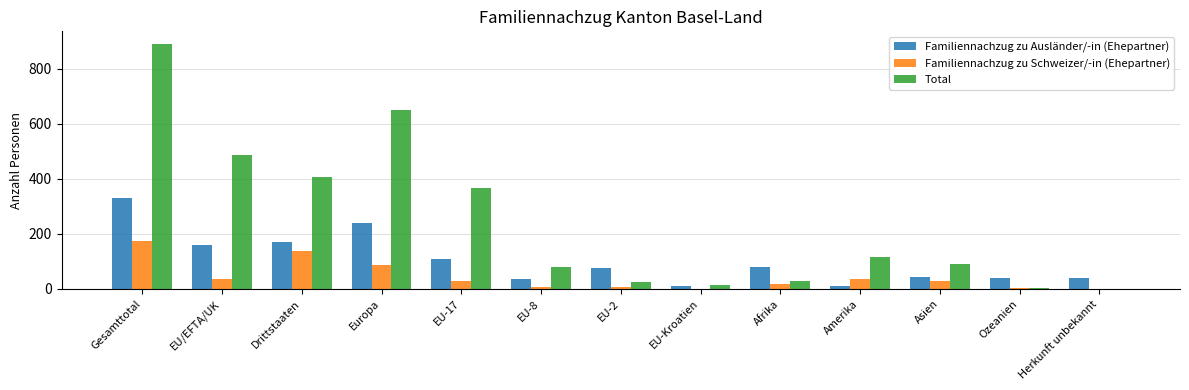

Does the chart contain stacked bars?

No